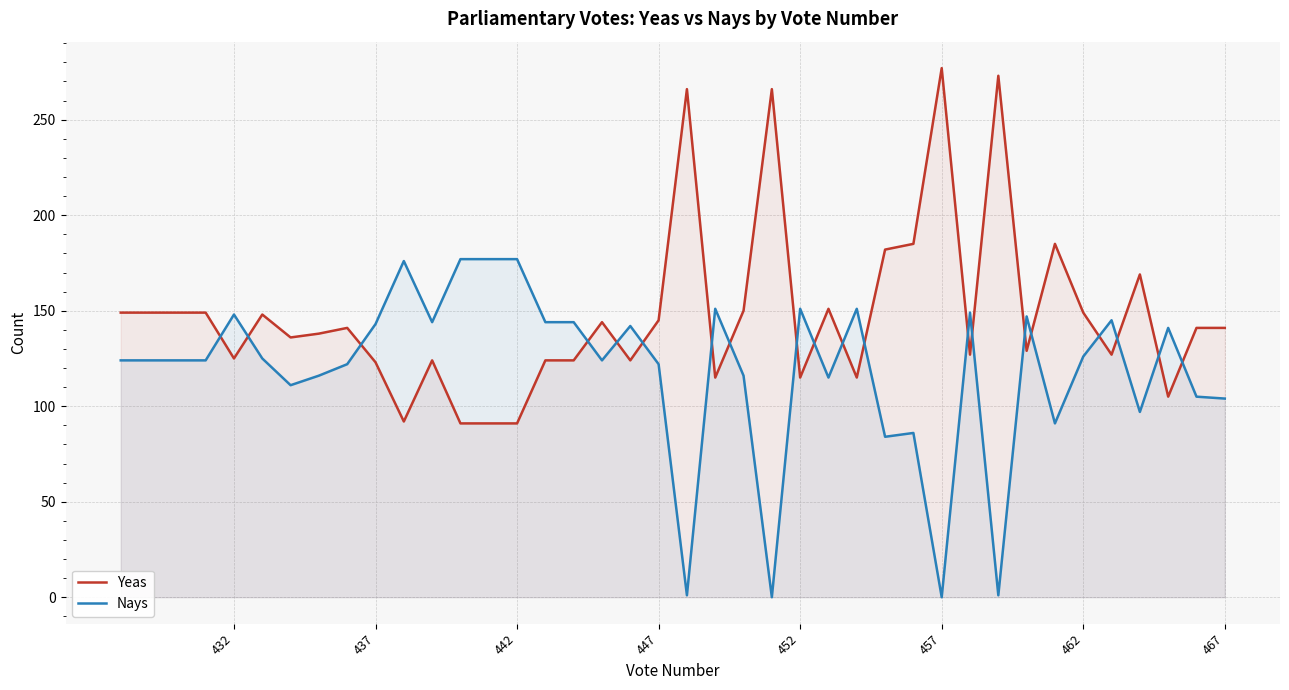

What is the maximum value shown in the chart?

277